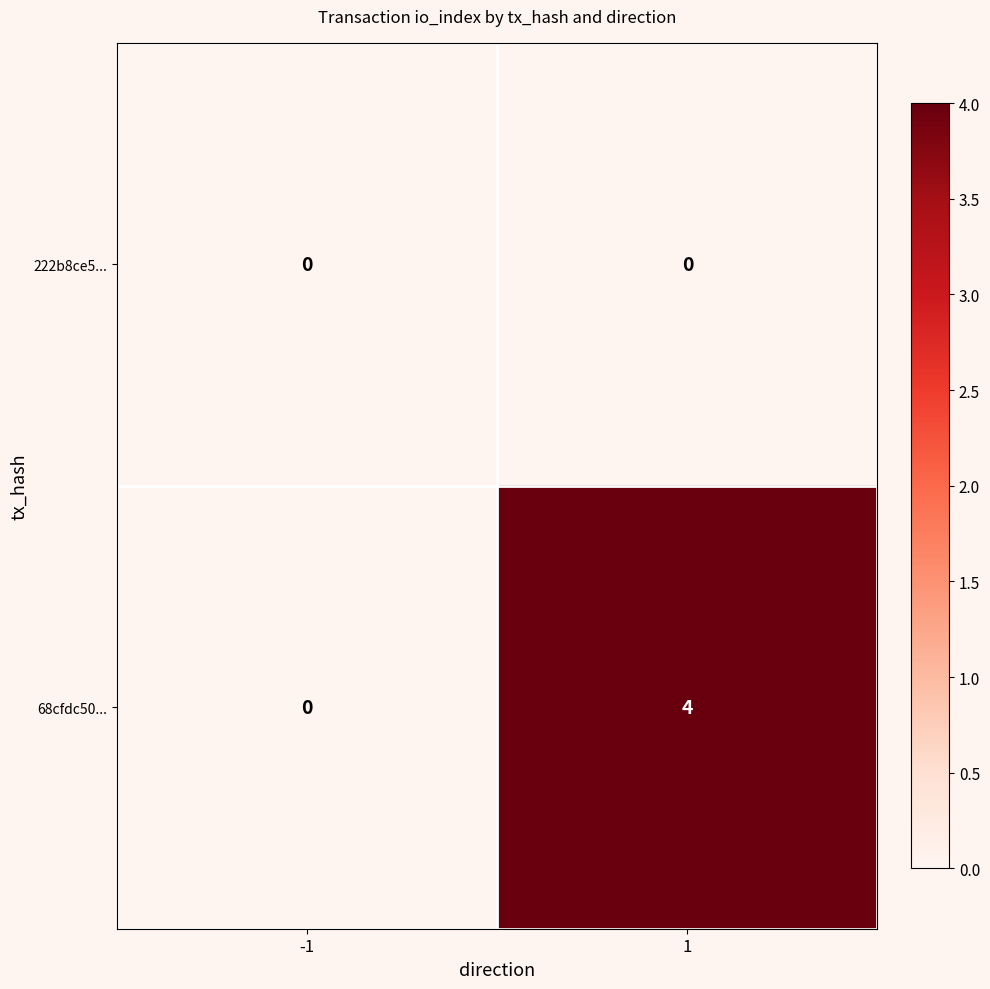

What is the greatest value displayed?

4